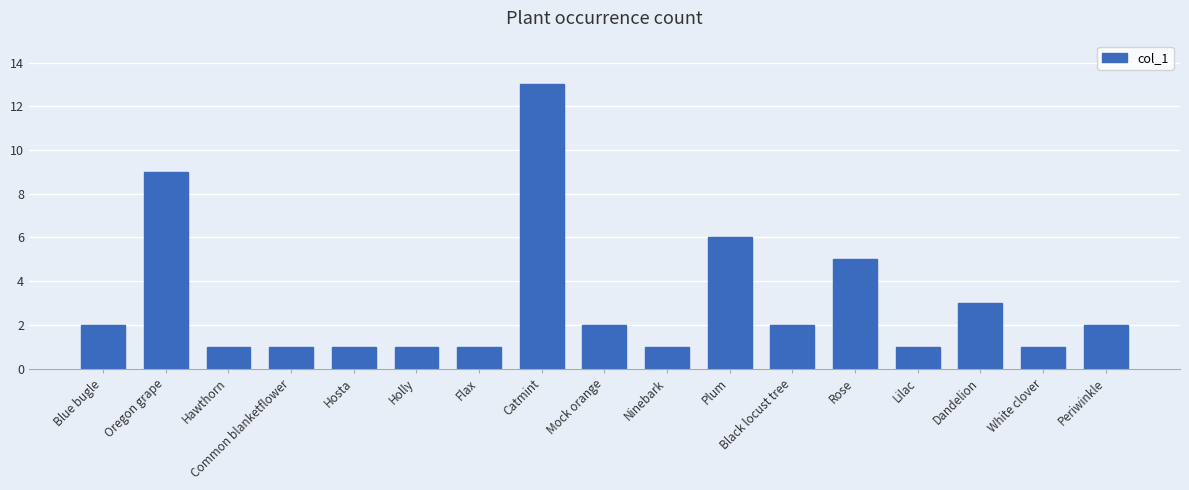

What is the greatest value displayed?

13